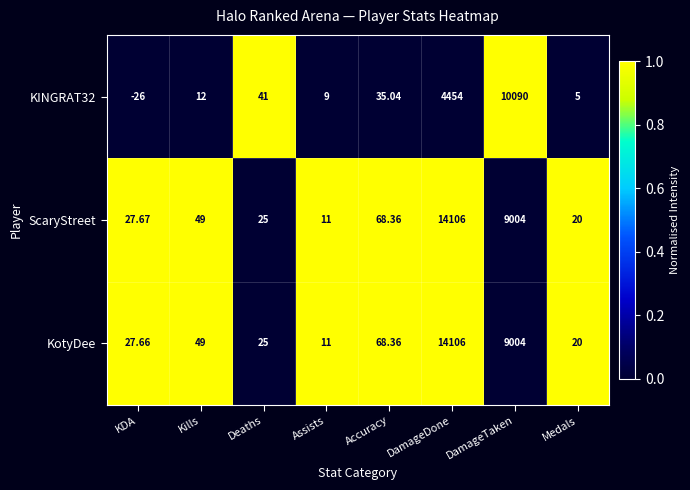

List the labels in order of ScaryStreet value, smallest first.

Assists, Medals, Deaths, KDA, Kills, Accuracy, DamageTaken, DamageDone